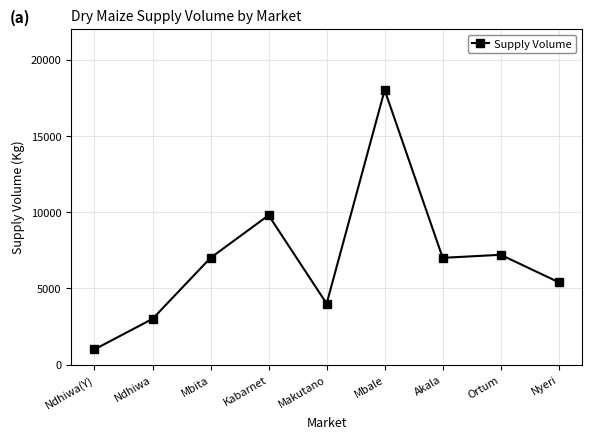

True or false: the data shows 8967 at Nyeri.

False